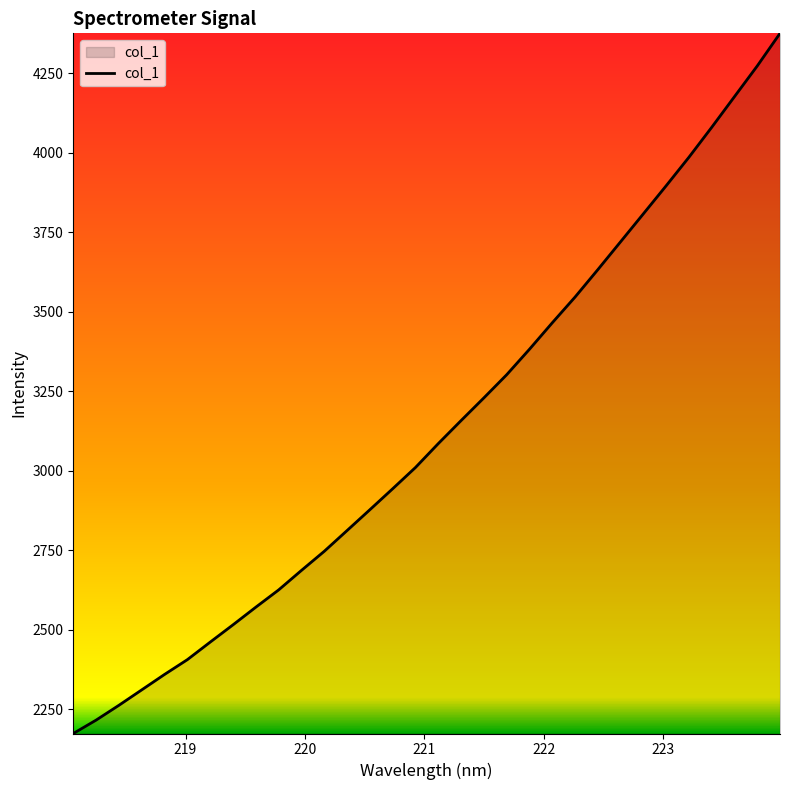

Count the number of values greater than 3085.

16